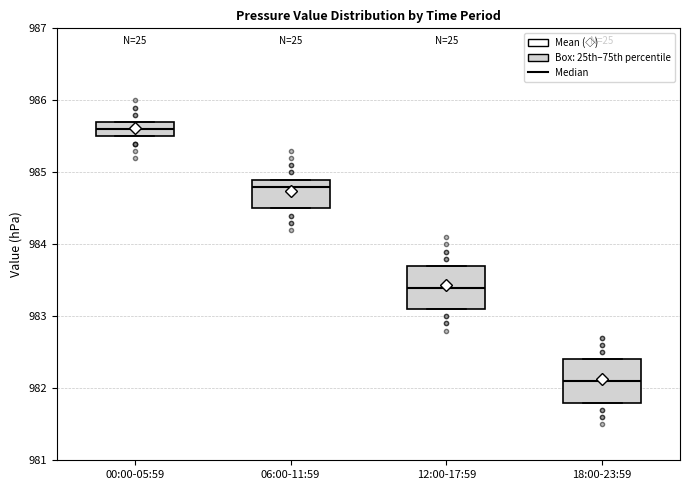

Which box's median line is the highest?

00:00-05:59